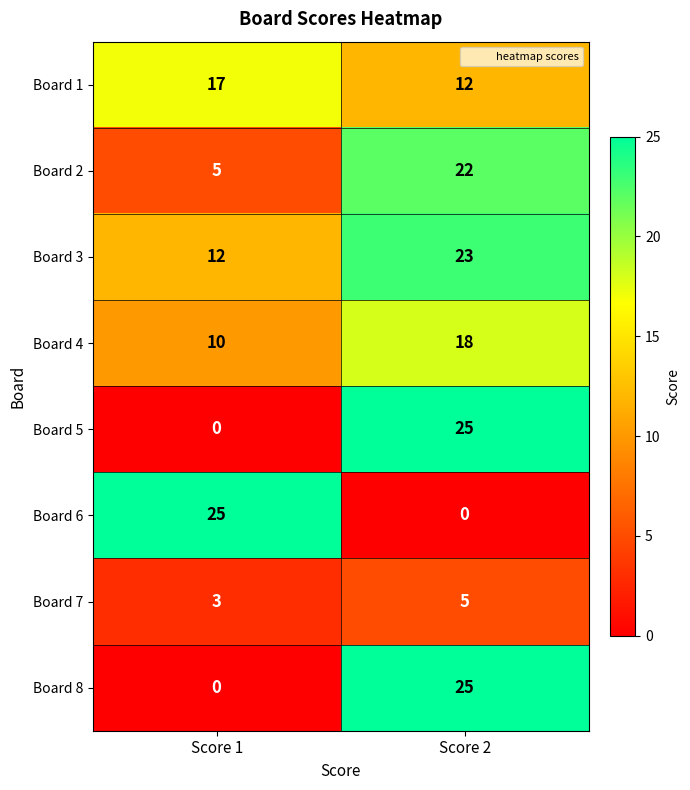

What is the difference between the highest and lowest values at Score 1?

25